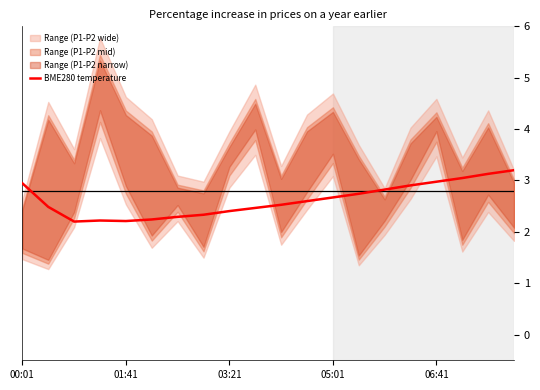

The BME280 temperature series shows 2.9 at 00:01. True or false?

True